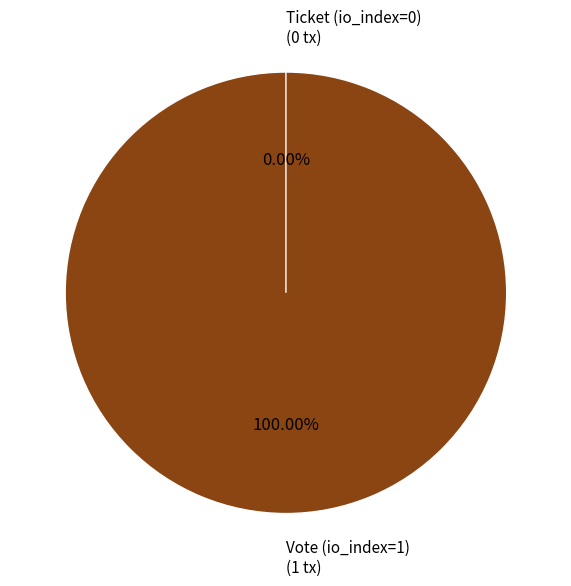

What percentage is the Vote (io_index=1) slice, to the nearest percent?

100%